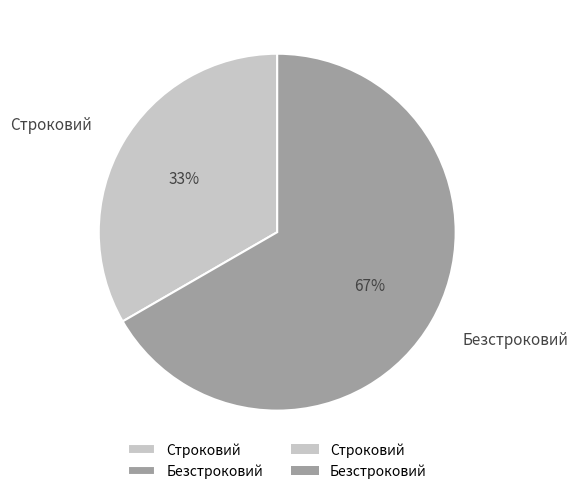

Is Строковий the majority of the pie?

No